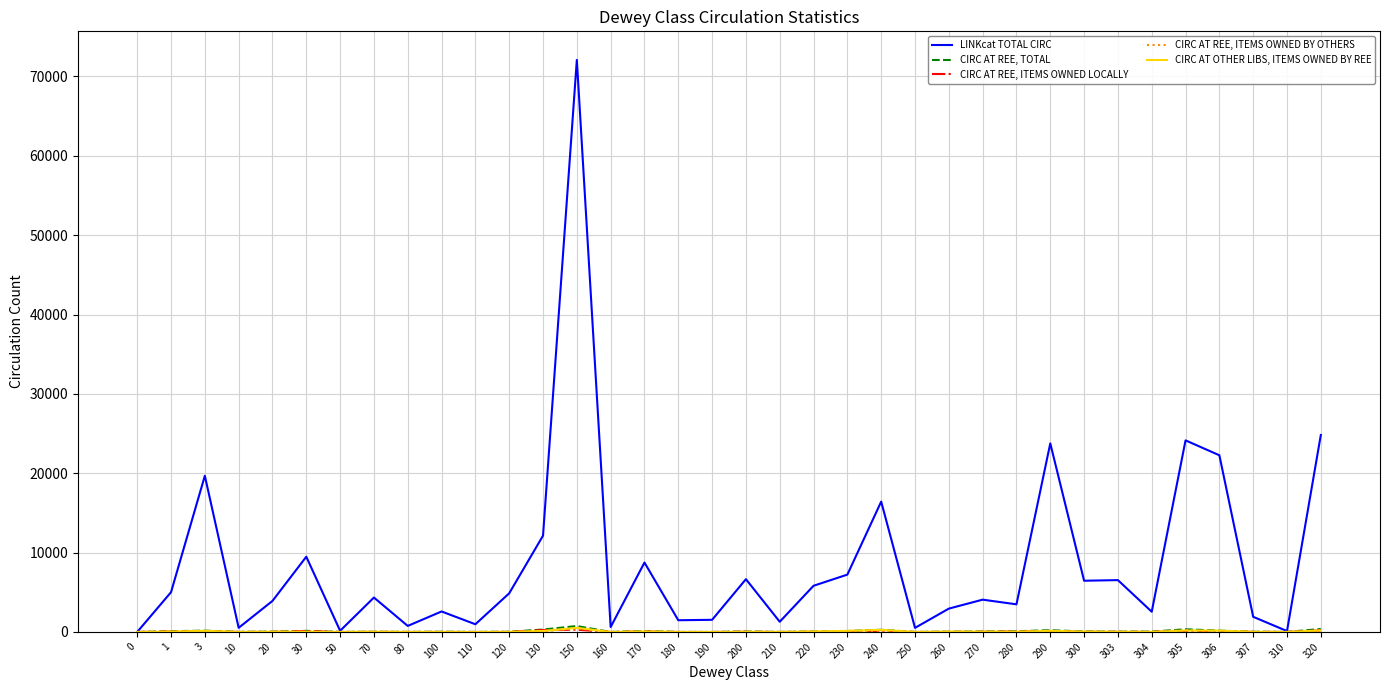

At which category does the chart reach its peak across all series?

150